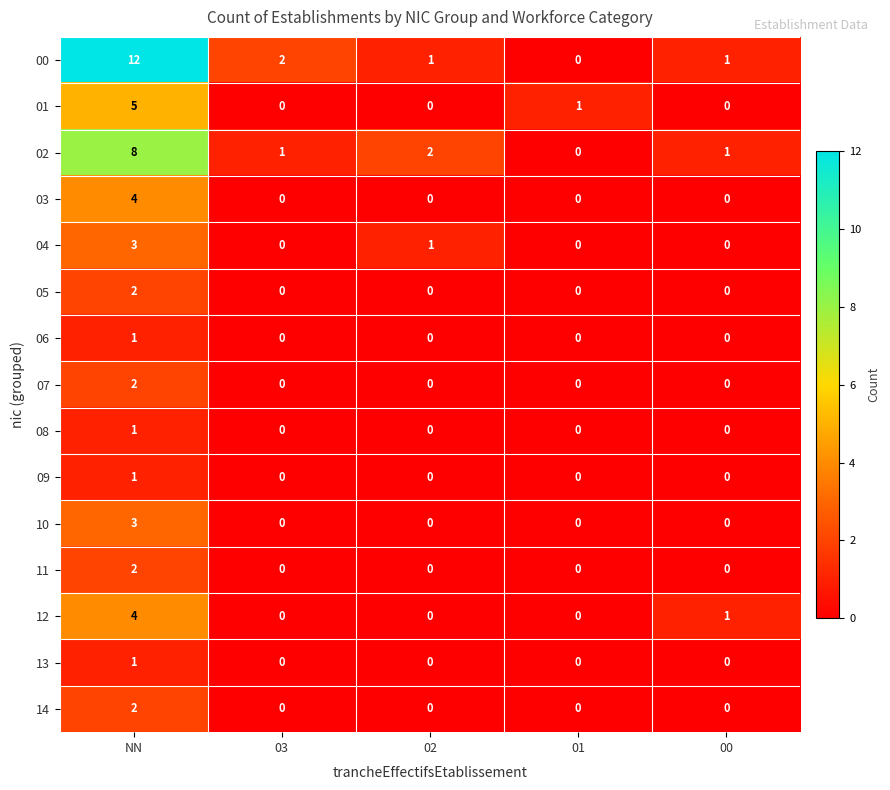

What is the difference between the maximum and second lowest values in the 00 series?

11